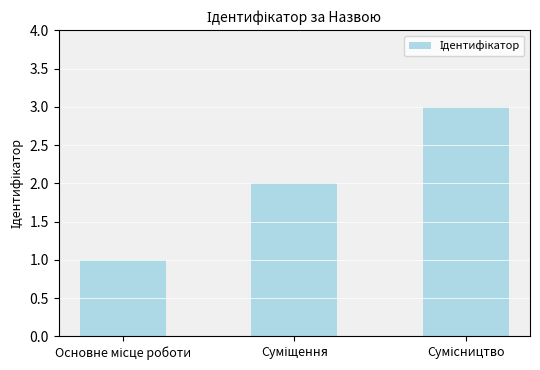

Are the bars horizontal?

No